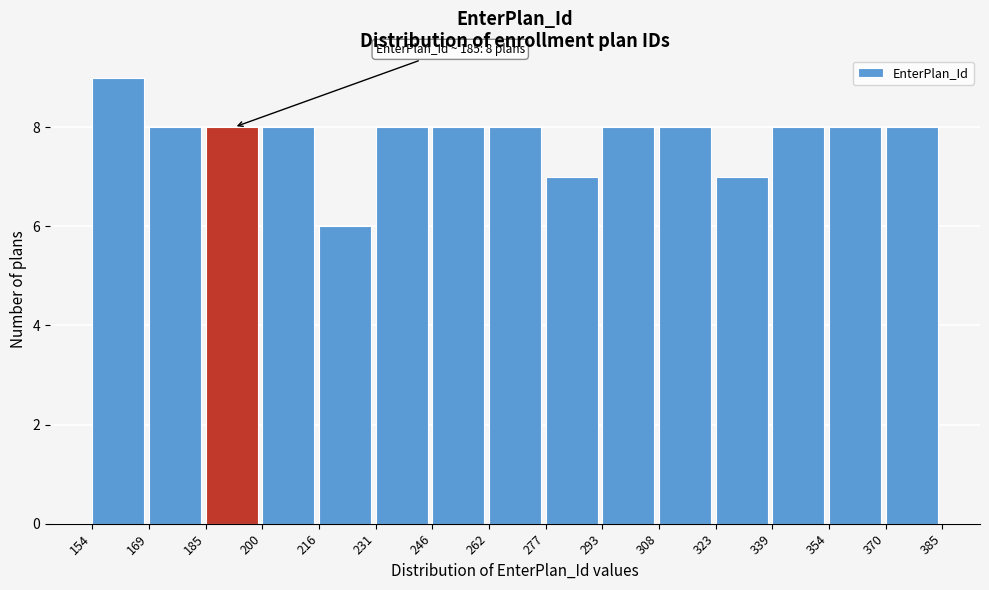

Over which range of the x-axis is the bar tallest?

154 to 169